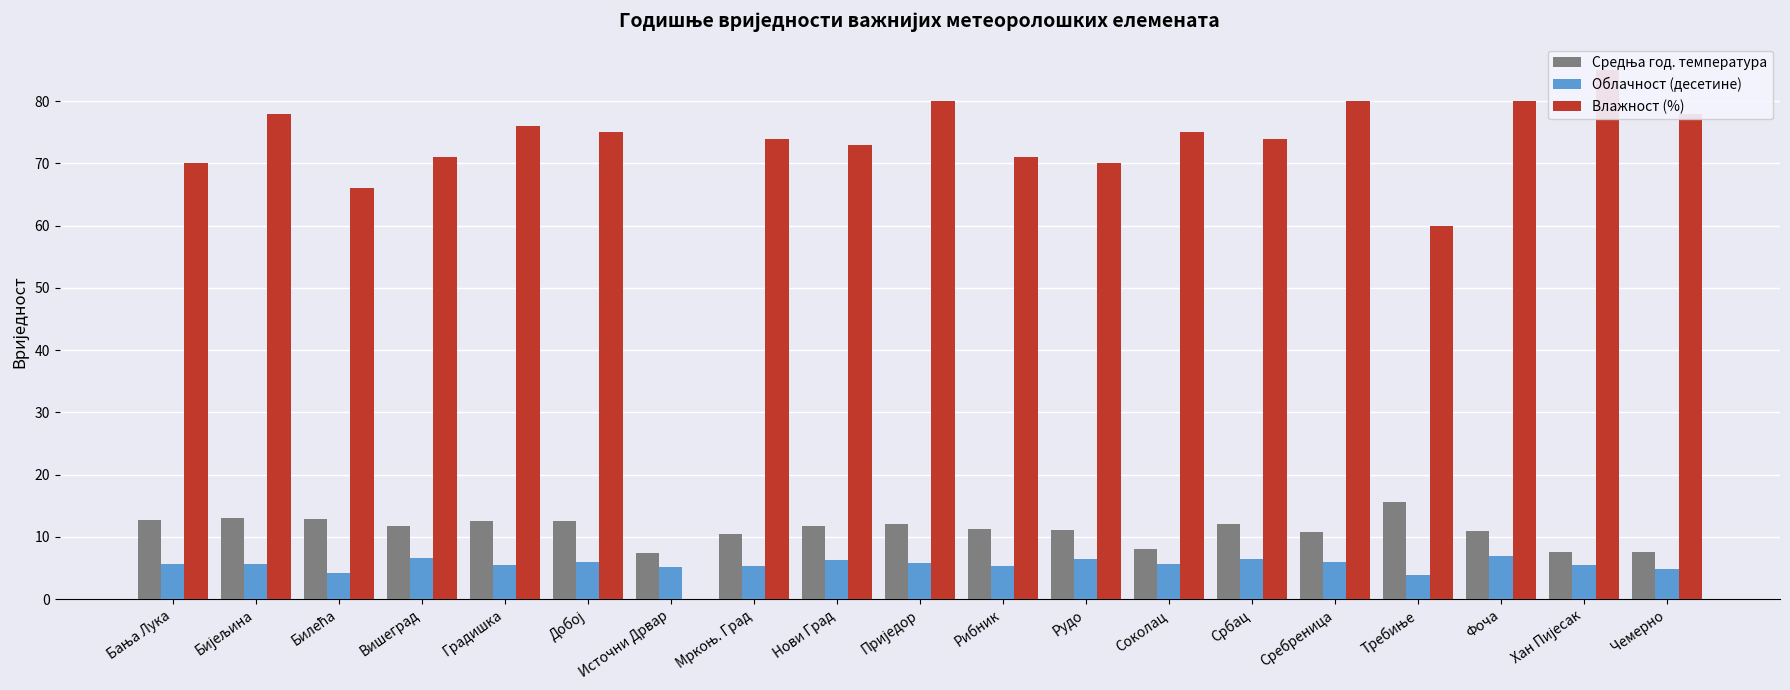

The Средња год. температура series shows 21.5 at Бијељина. True or false?

False